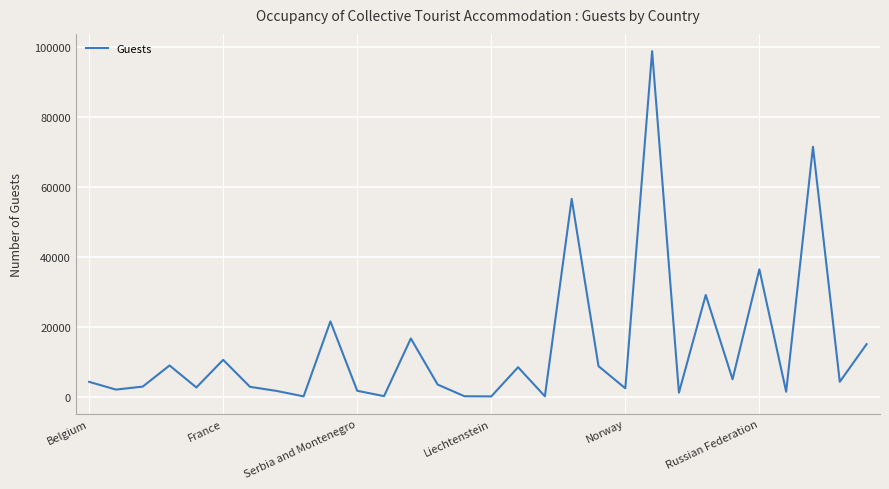

What is the greatest value displayed?

98701